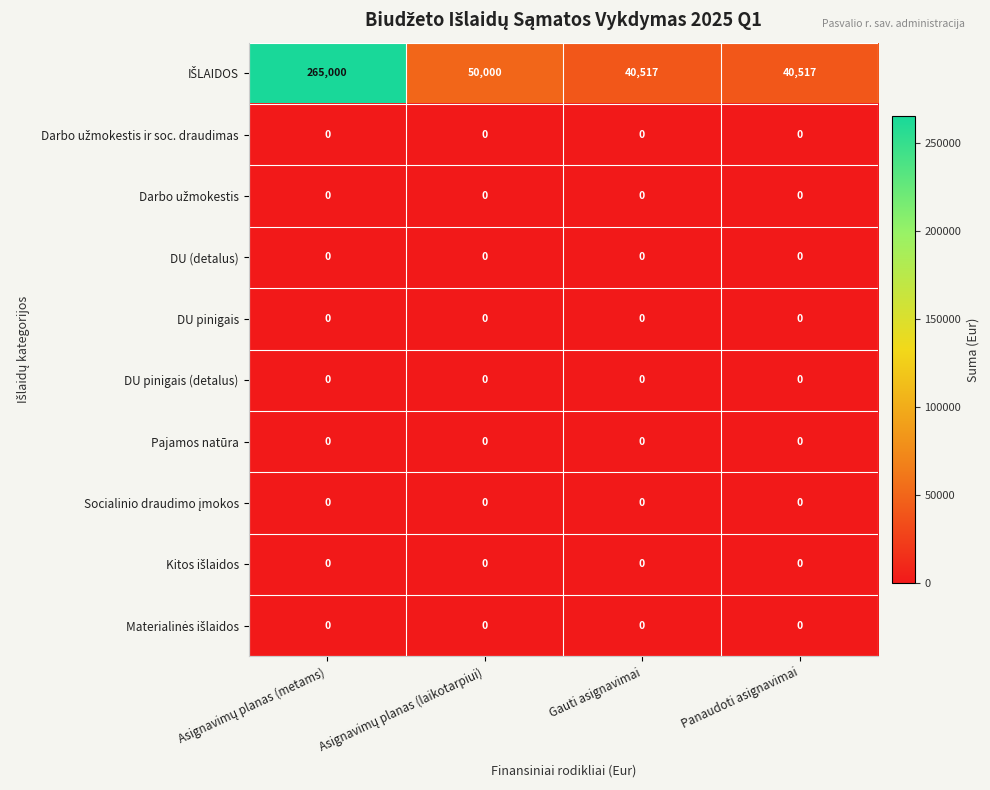

How many data points does each series have?

4